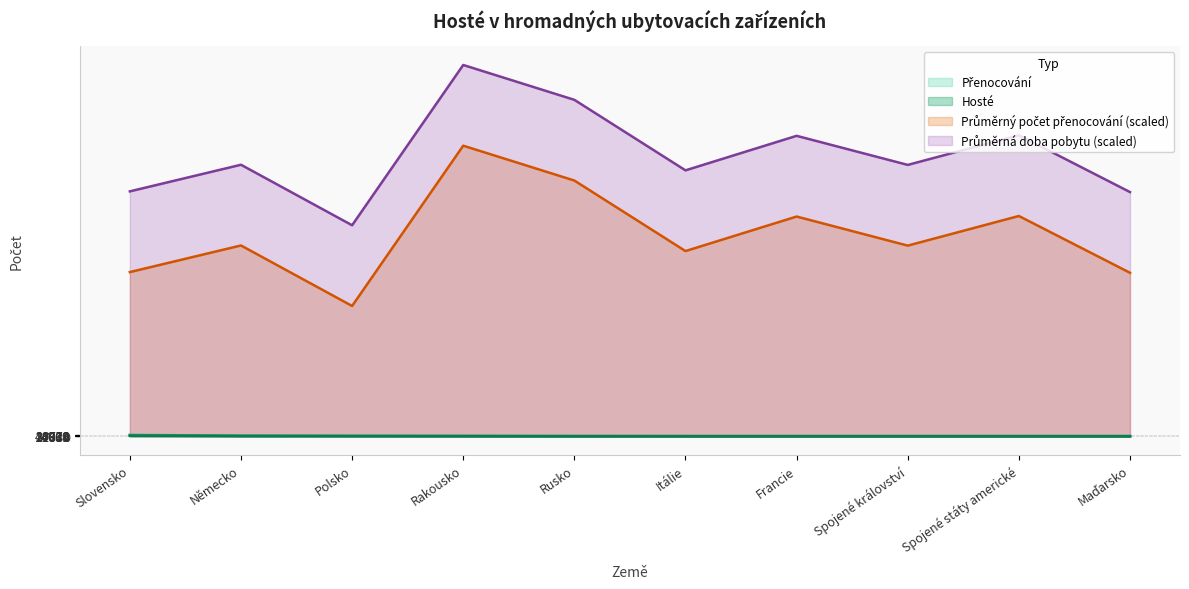

True or false: Hosté and Přenocování intersect in this chart.

False